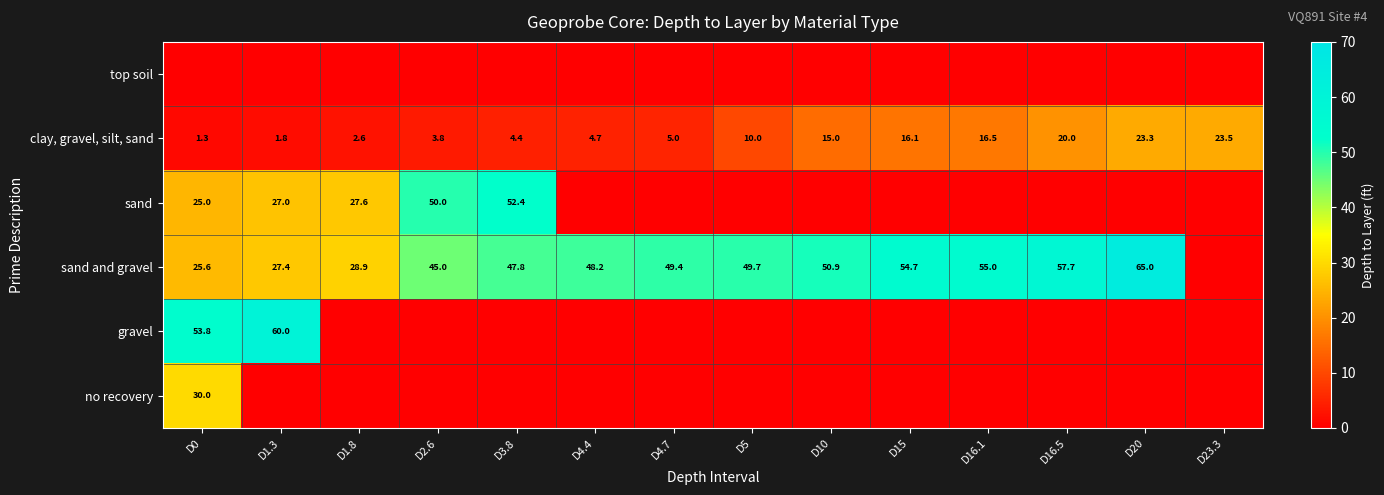

What is the difference between the maximum and minimum values in the clay, gravel, silt, sand series?

22.2